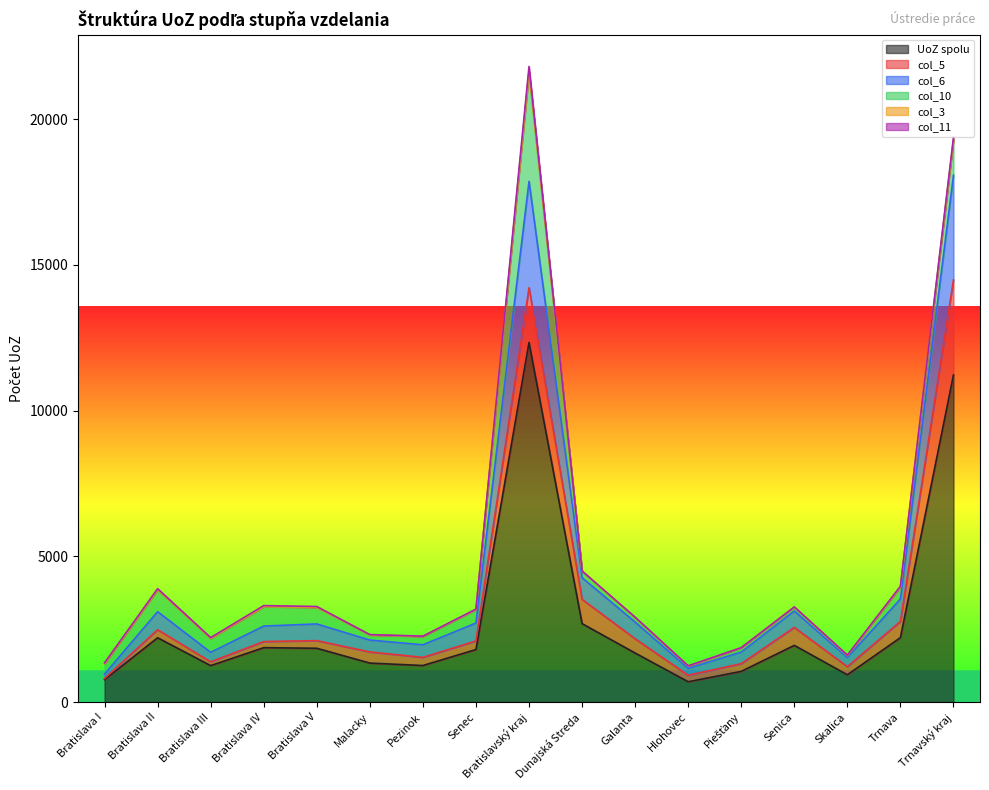

At which label does UoZ spolu reach its peak?

Bratislavský kraj